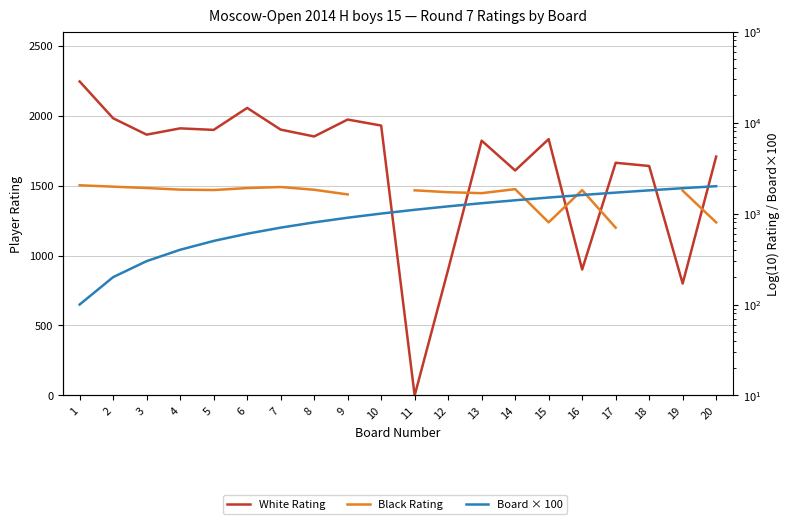

After their last crossing, which series has the higher values: Board × 100 or White Rating?

Board × 100